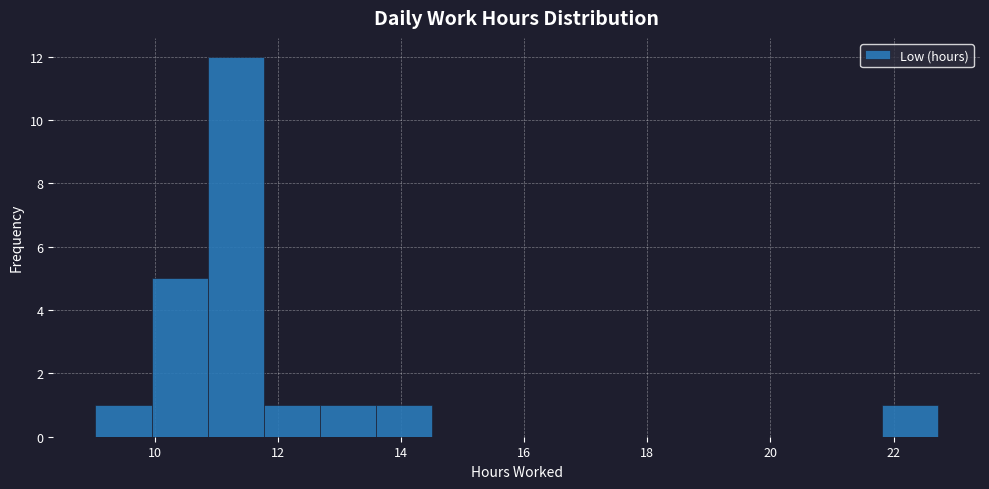

Over which range of the x-axis is the bar tallest?

10.8 to 11.8